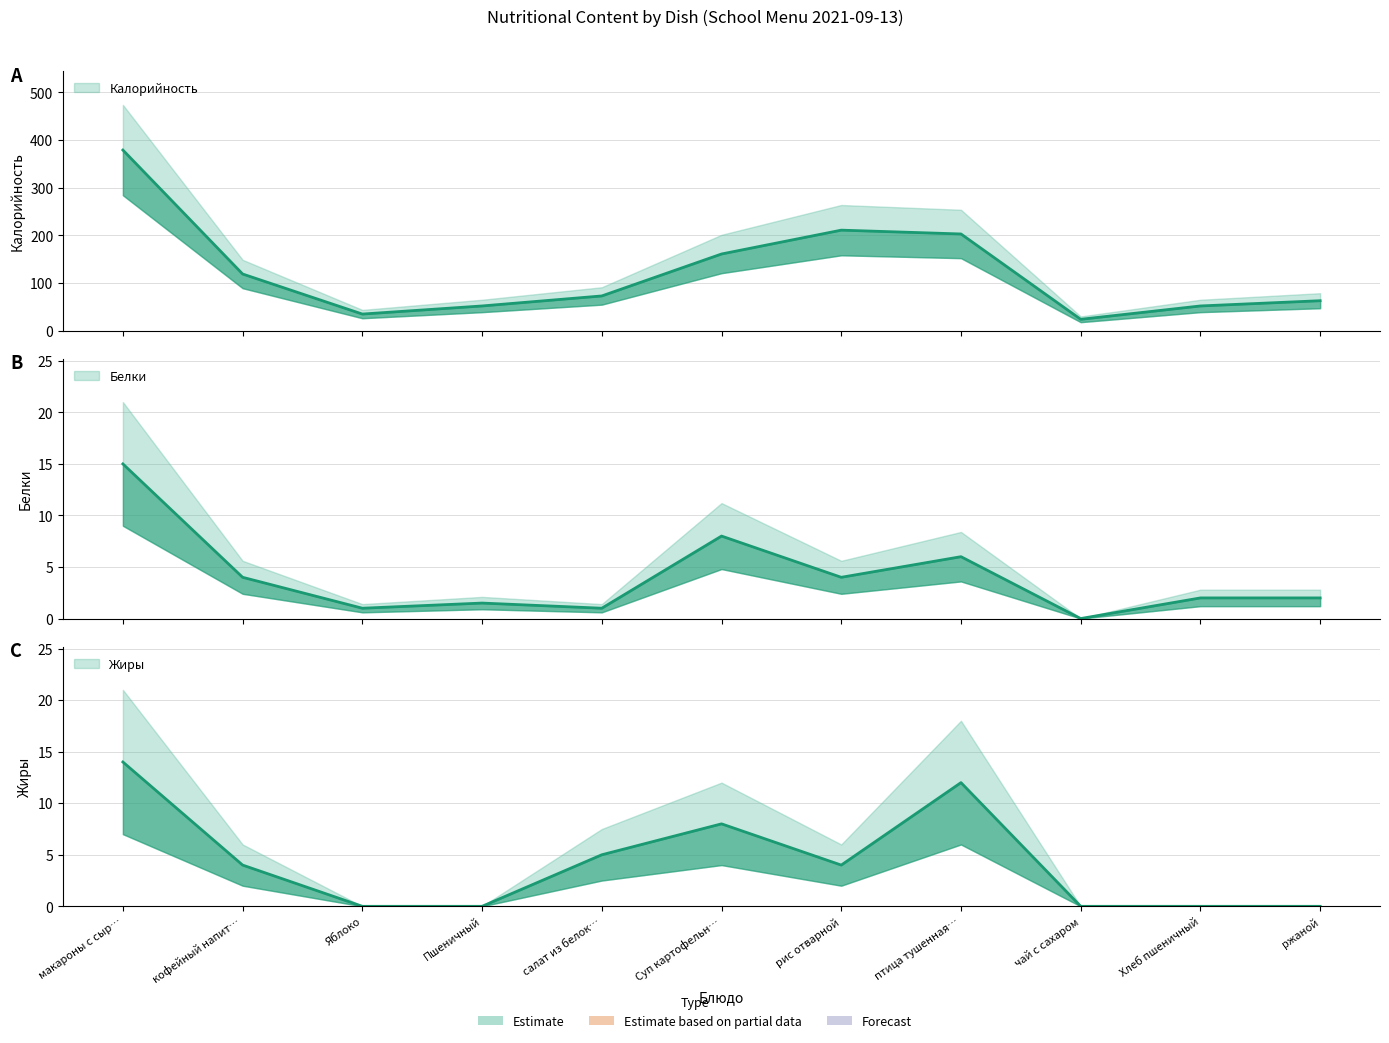

Is the value of Белки at кофейный напит… greater than the value of Жиры at салат из белок…?

No